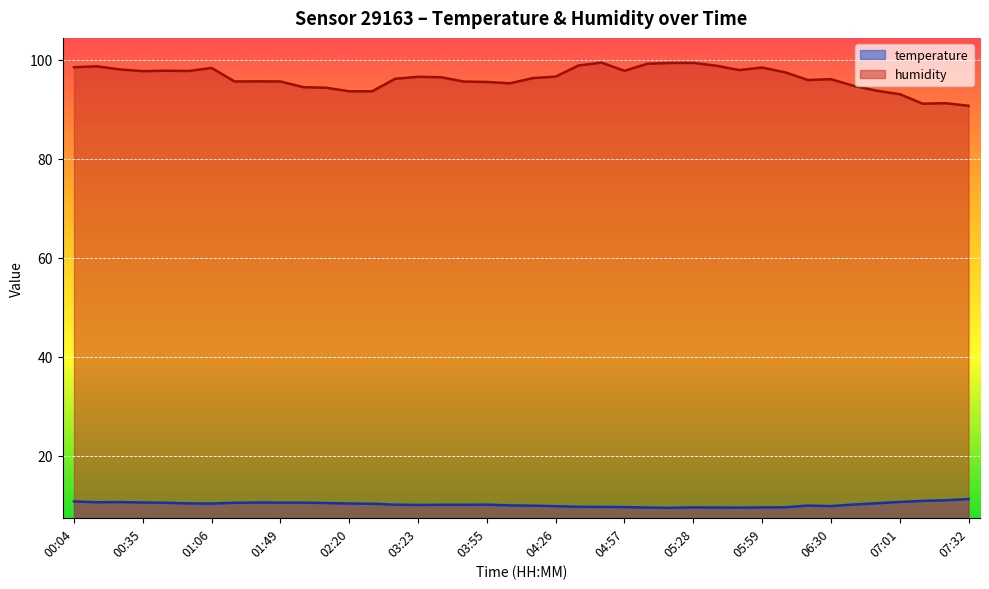

True or false: humidity has more than 1 points higher than both neighbors.

True